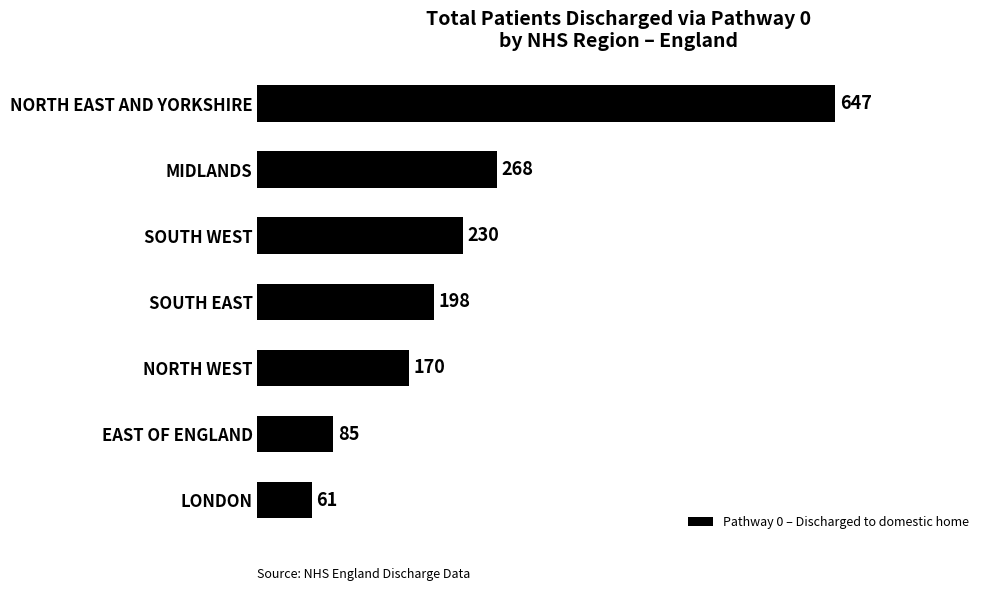

At which category does the chart reach its peak across all series?

NORTH EAST AND YORKSHIRE